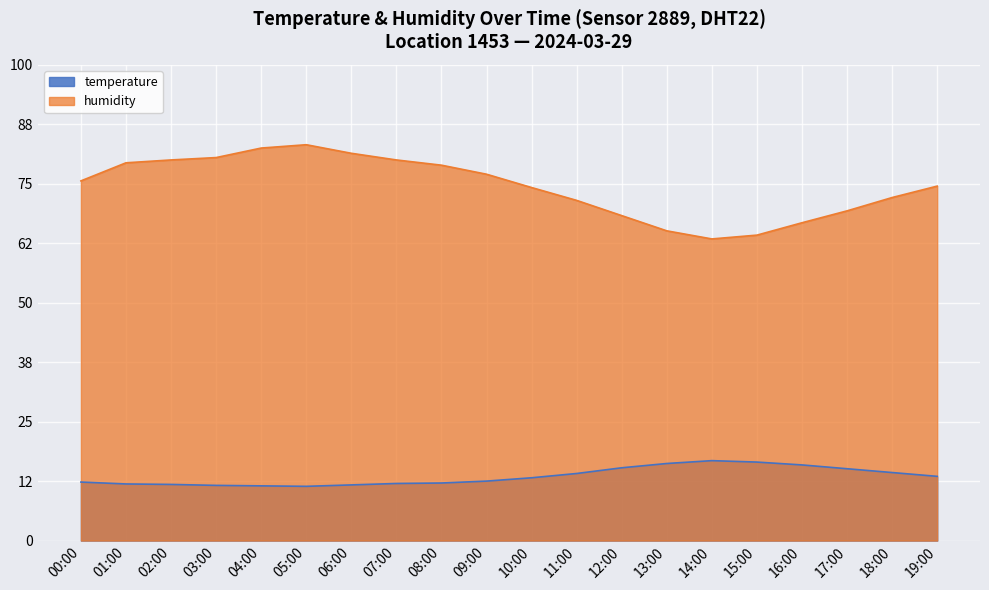

What is the smallest value displayed?

11.4